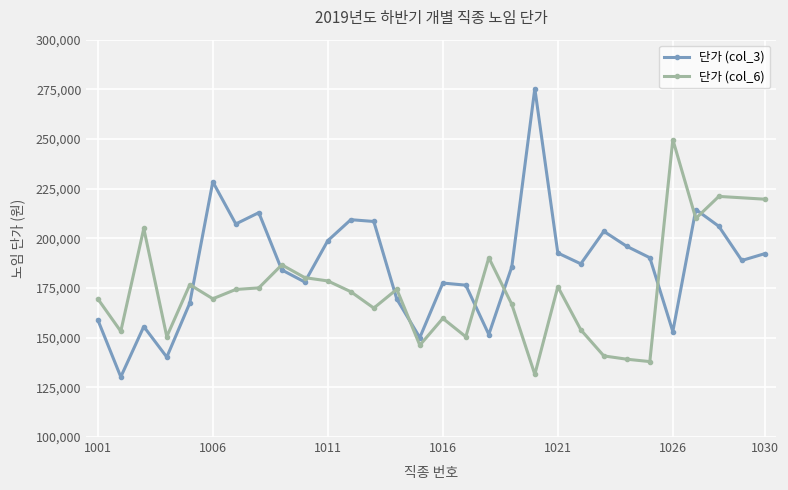

What is the minimum value for 단가 (col_3)?

130264